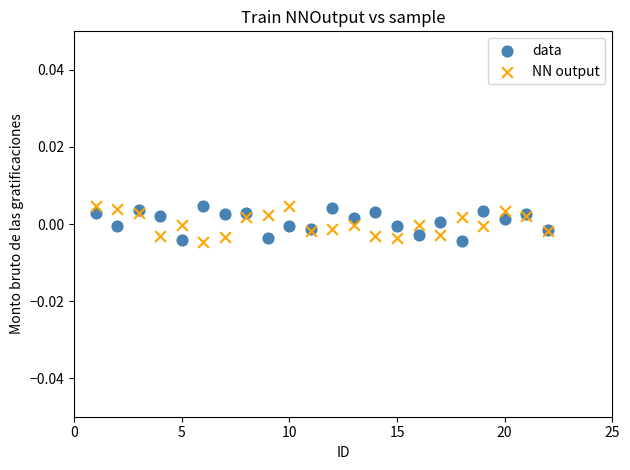

What is the X range (max minus min) for the scatter plot?

21.0